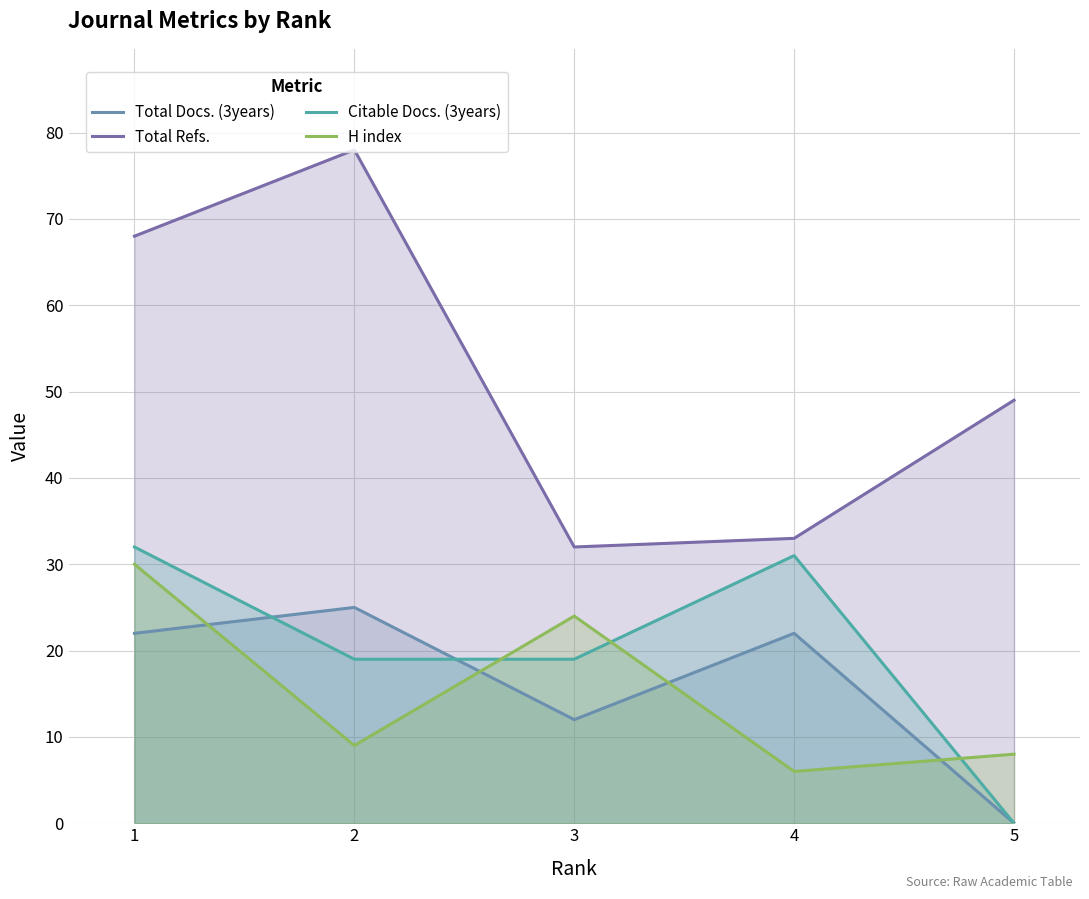

Which series has the largest total across all categories?

Total Refs.